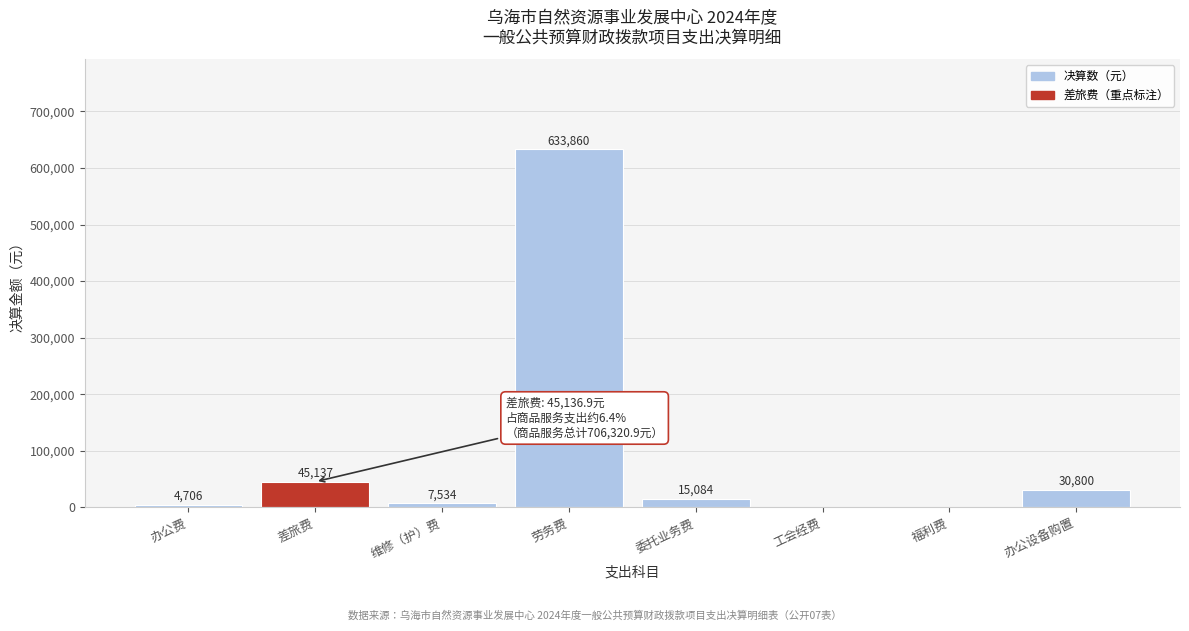

What is the sum of the values at 劳务费 and 办公设备购置?

664660.0